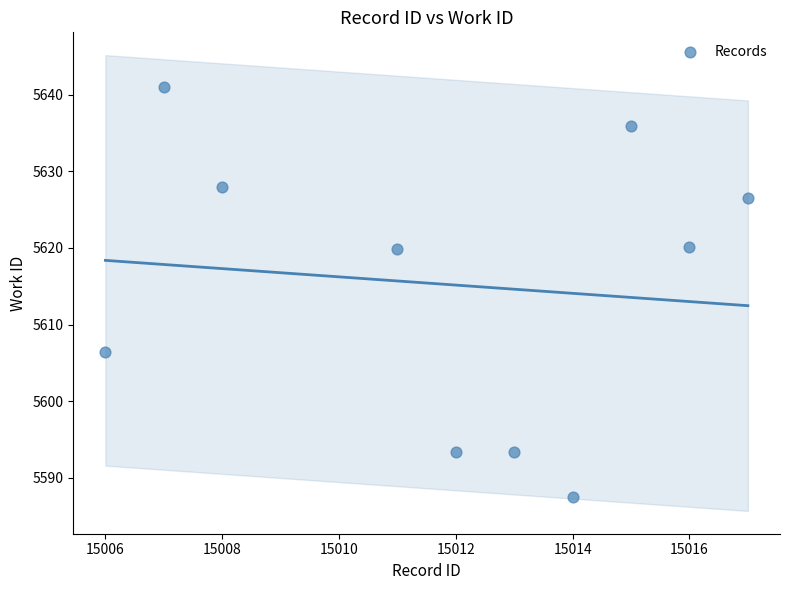

What is the range of Y values (max minus min)?

53.6